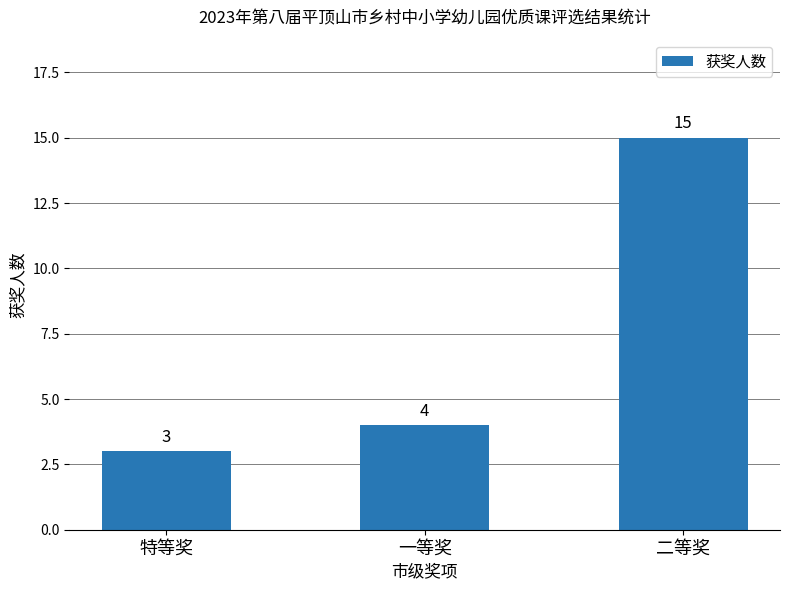

Between 一等奖 and 二等奖, which is larger?

二等奖